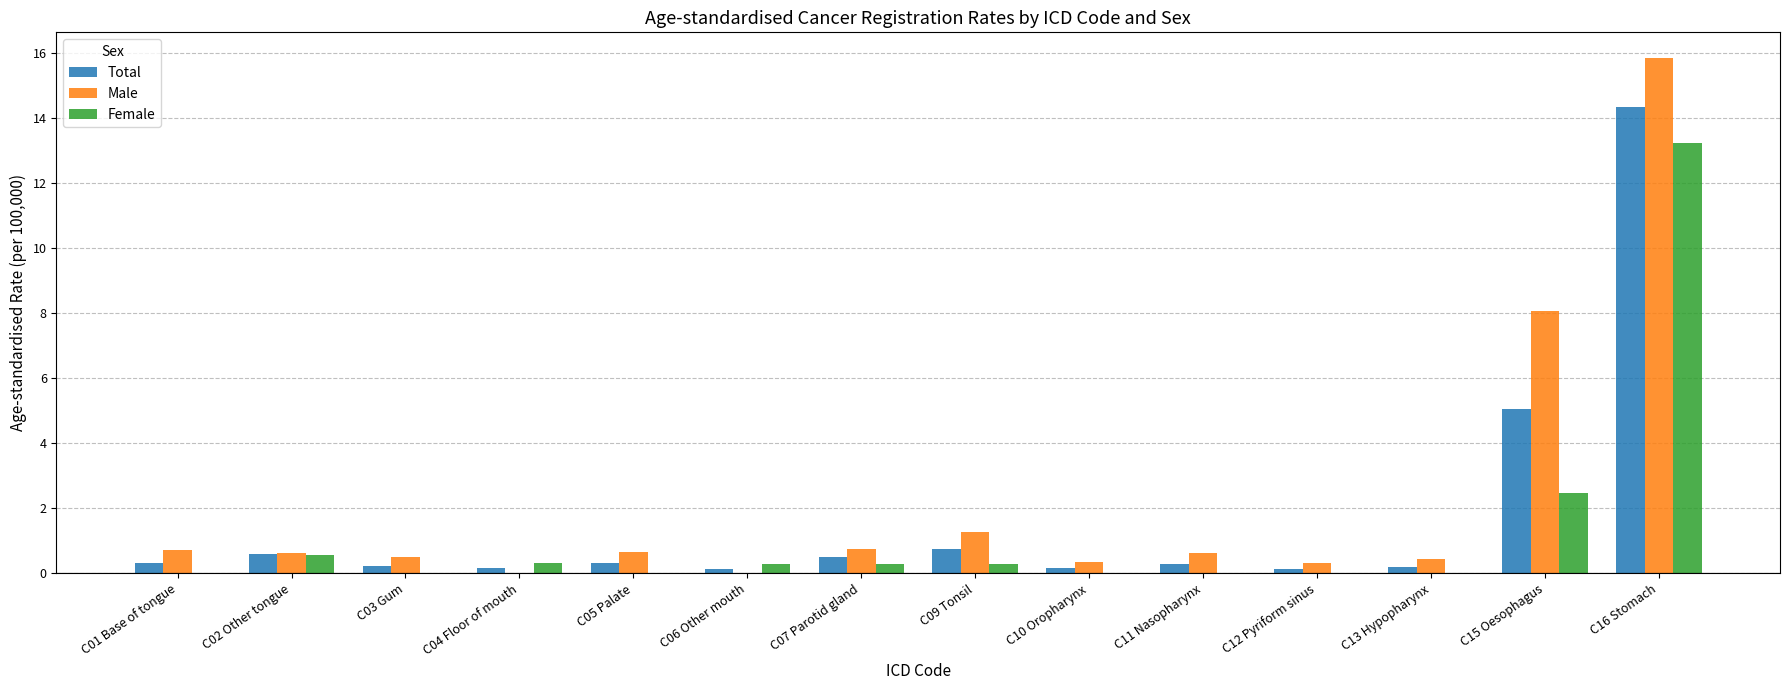

What is the difference between the Total values at C13 Hypopharynx and C01 Base of tongue?

0.1